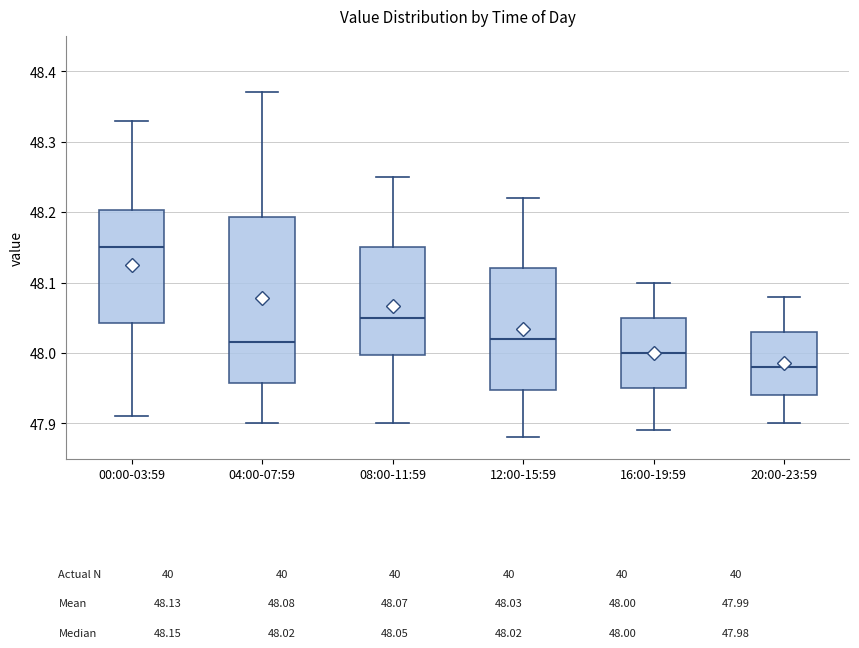

Which box has the lowest median line?

20:00-23:59